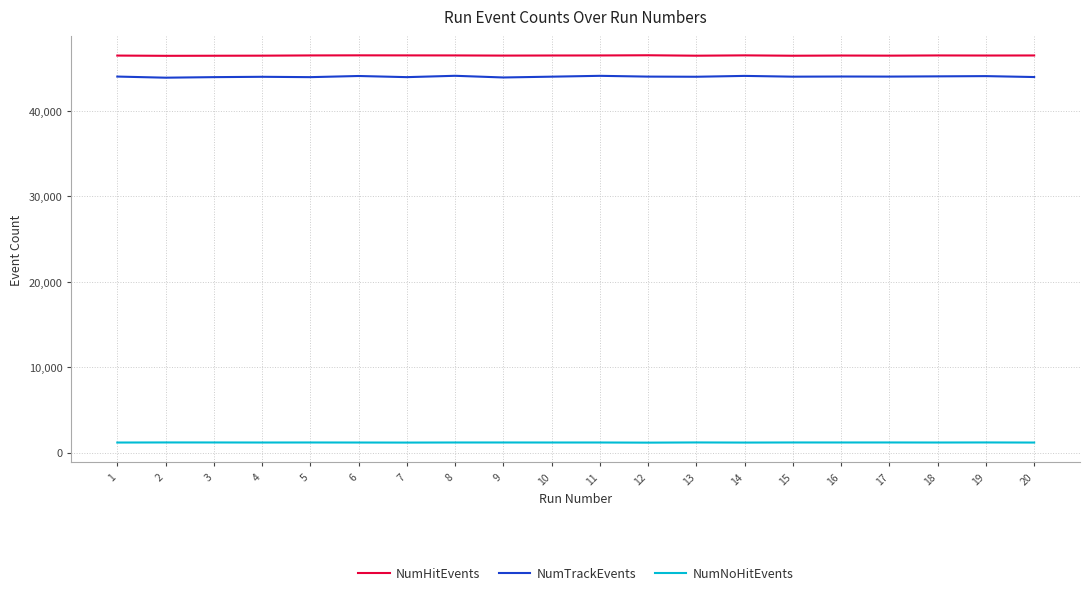

The value of NumTrackEvents at 12 is 59287. True or false?

False